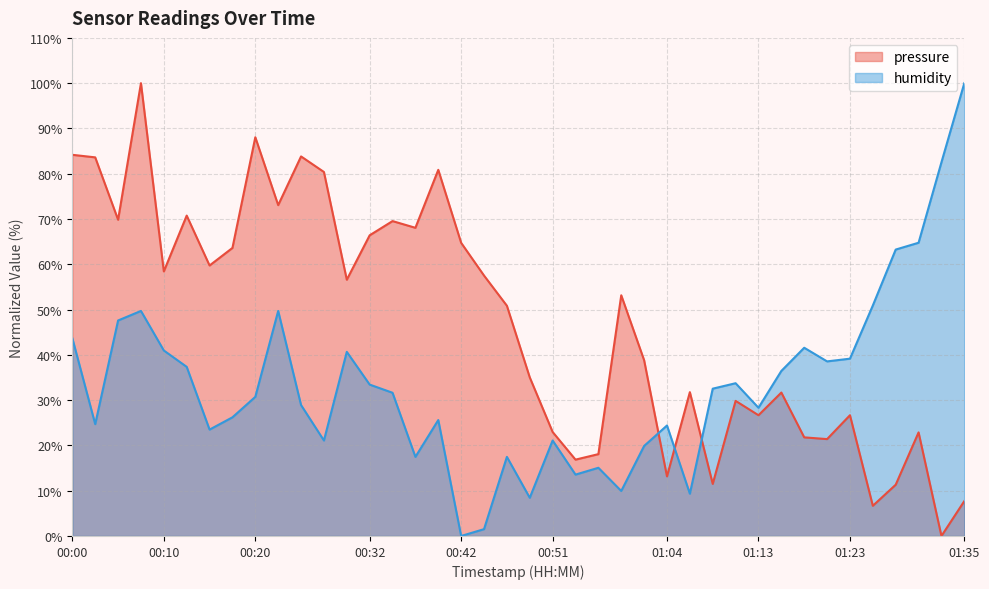

Reading left to right, extract all data points from this chart.

pressure: 00:00=84.2	00:03=83.6	00:05=69.8	00:08=100.0	00:10=58.4	00:13=70.8	00:15=59.7	00:18=63.6	00:20=88.1	00:22=73.1	00:25=83.8	00:27=80.4	00:30=56.6	00:32=66.4	00:35=69.5	00:37=68.1	00:40=80.9	00:42=64.7	00:44=57.5	00:47=50.8	00:49=35.0	00:51=23.0	00:54=16.9	00:56=18.1	00:59=53.2	01:01=38.8	01:04=13.2	01:06=31.8	01:08=11.5	01:11=29.8	01:13=26.7	01:16=31.7	01:18=21.8	01:21=21.4	01:23=26.7	01:25=6.7	01:28=11.3	01:30=22.9	01:33=0.0	01:35=7.7
humidity: 00:00=43.7	00:03=24.7	00:05=47.6	00:08=49.7	00:10=41.0	00:13=37.3	00:15=23.5	00:18=26.2	00:20=30.7	00:22=49.7	00:25=28.9	00:27=21.1	00:30=40.7	00:32=33.4	00:35=31.6	00:37=17.5	00:40=25.6	00:42=0.0	00:44=1.5	00:47=17.5	00:49=8.4	00:51=21.1	00:54=13.6	00:56=15.1	00:59=9.9	01:01=19.9	01:04=24.4	01:06=9.3	01:08=32.5	01:11=33.7	01:13=28.3	01:16=36.4	01:18=41.6	01:21=38.6	01:23=39.2	01:25=50.9	01:28=63.3	01:30=64.8	01:33=82.5	01:35=100.0